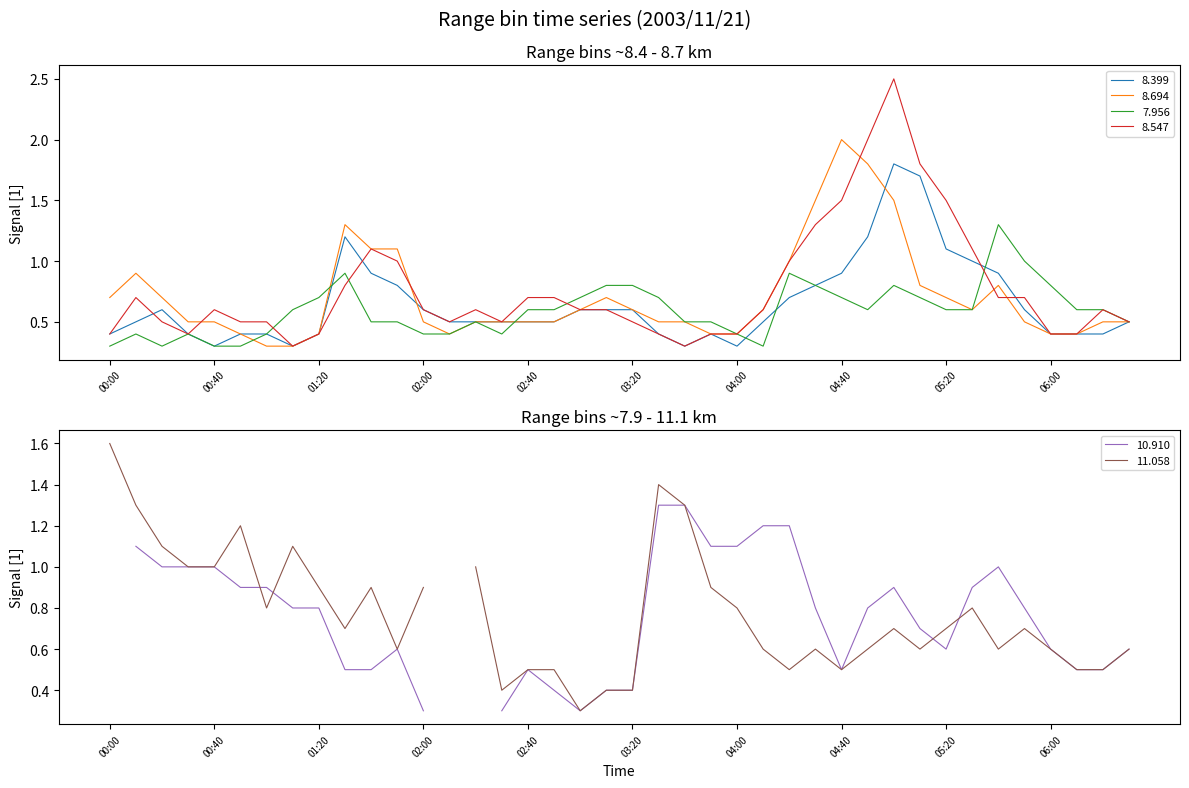

Is it true that 8.694 equals 0.4 at 01:20?

True